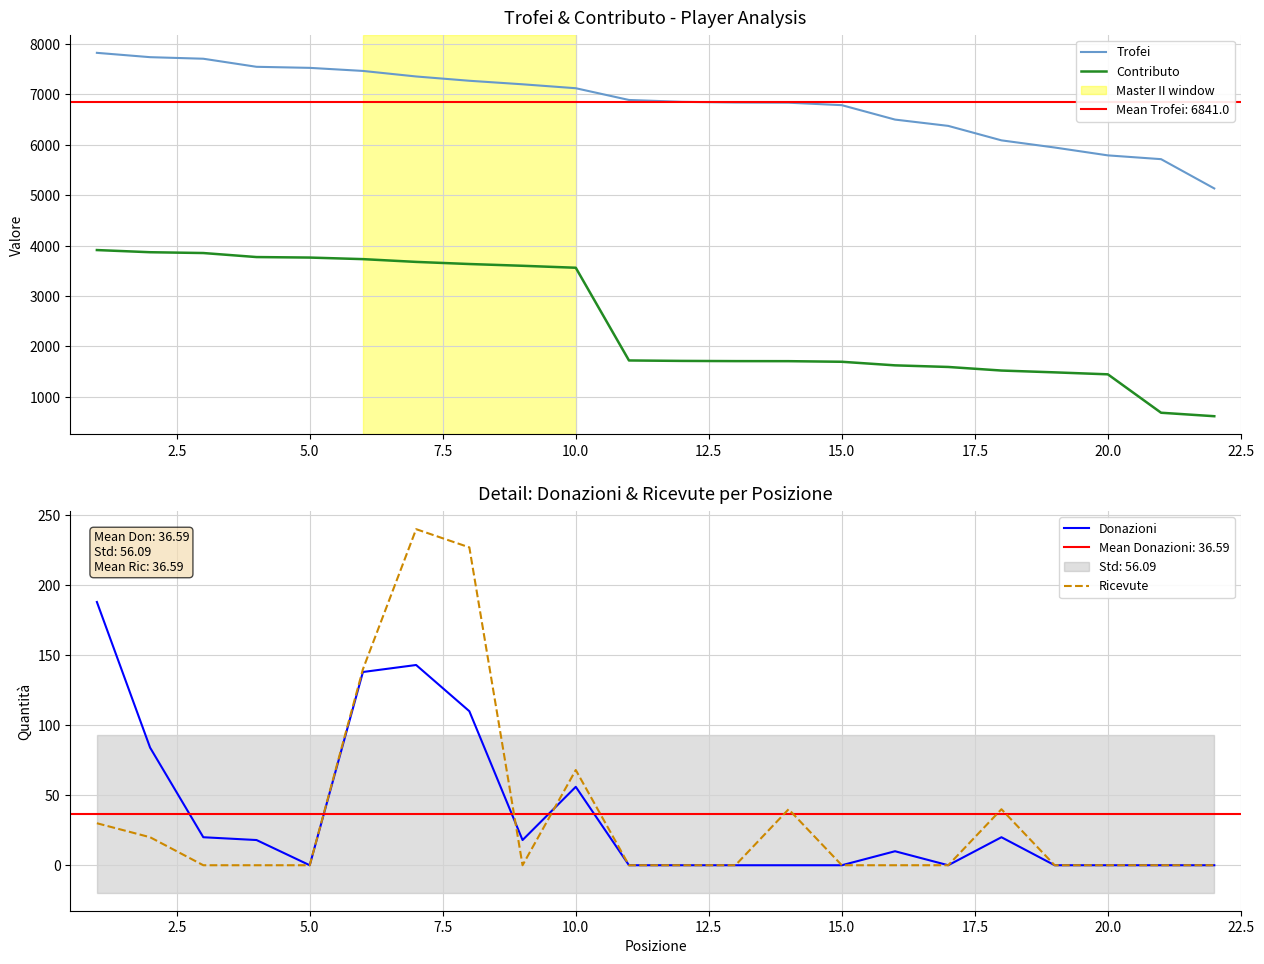

What is the maximum value for Donazioni?

188